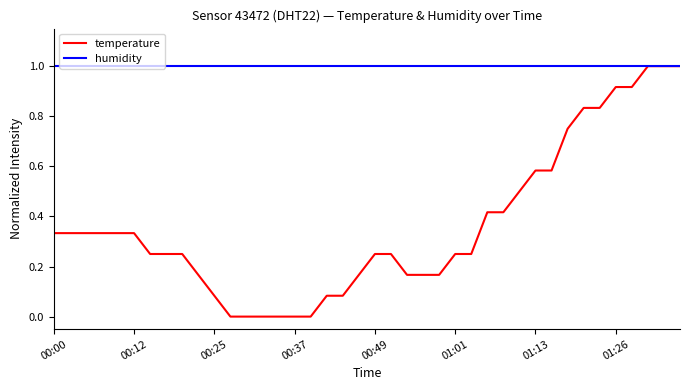

Which series has the widest spread of values?

temperature